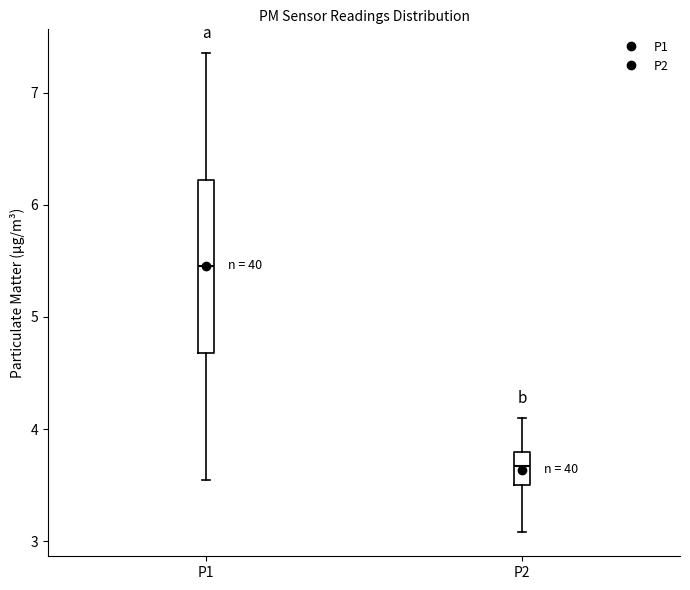

Reading left to right, transcribe this box plot: for each box, give where its median line is, the range the box spans, and where its two whiskers end, as read against the y-axis. The values are not printed on the chart, so give them approximately, as read against the axis.

P1: median 5.5, box 4.7 to 6.2, whiskers 3.6 to 7.4
P2: median 3.7, box 3.5 to 3.8, whiskers 3.1 to 4.1